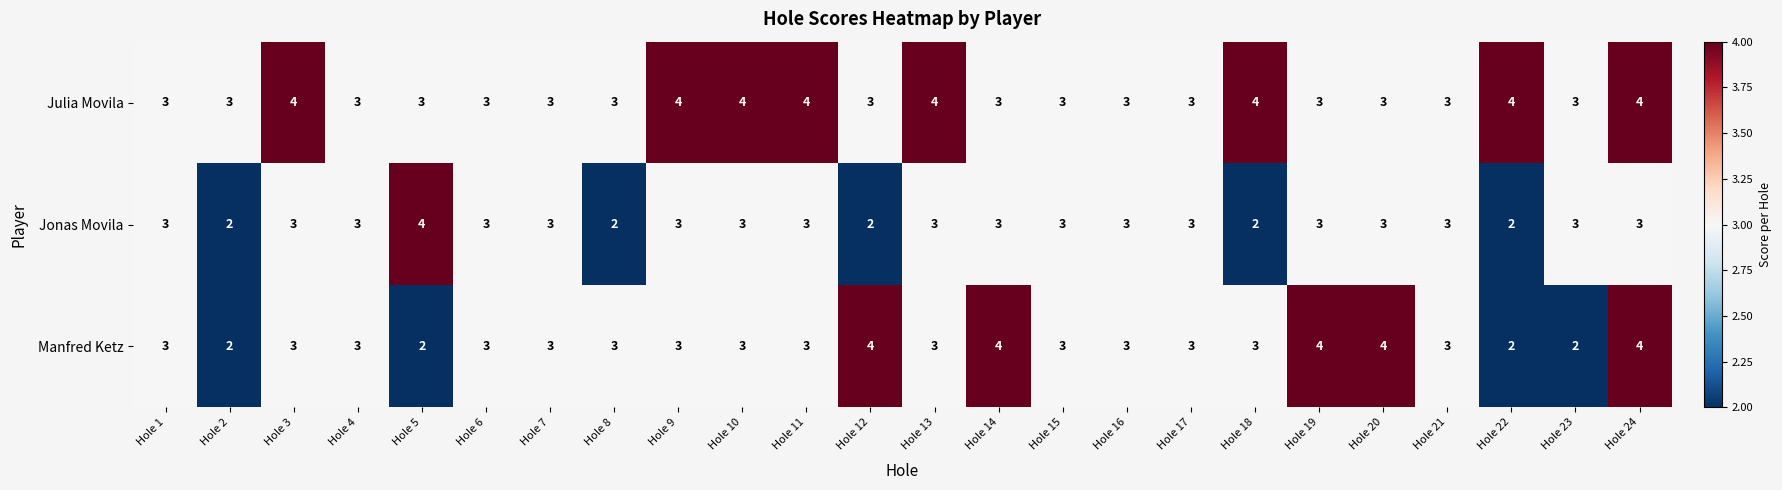

What is the highest value of the Jonas Movila series?

4